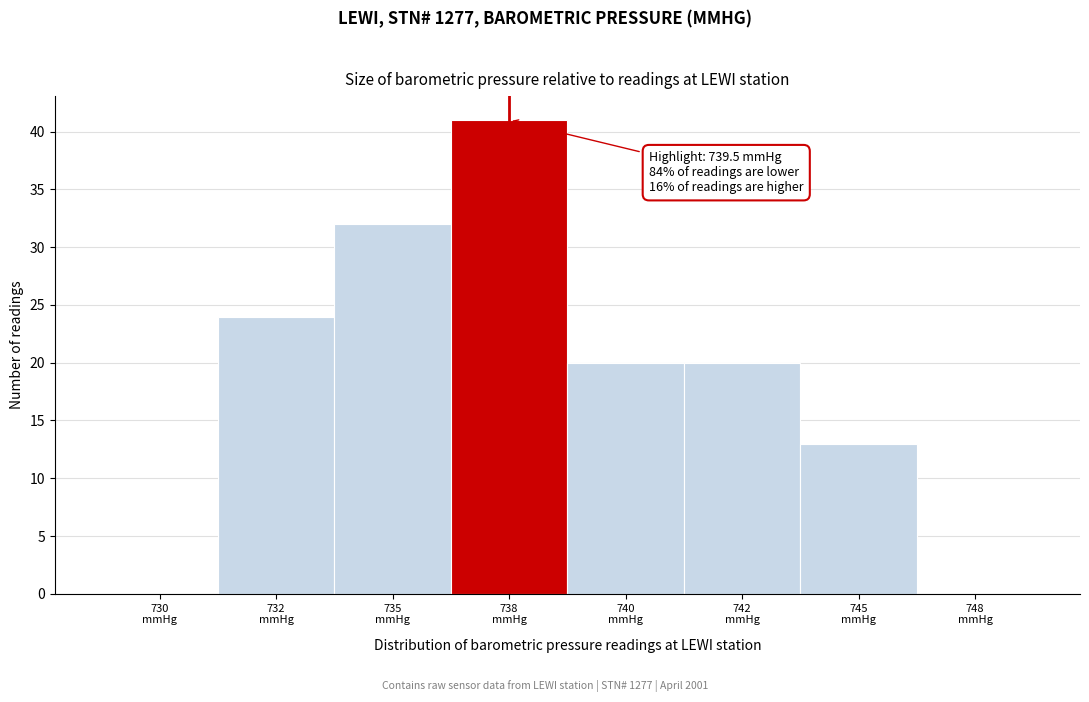

What is the greatest value displayed?

41